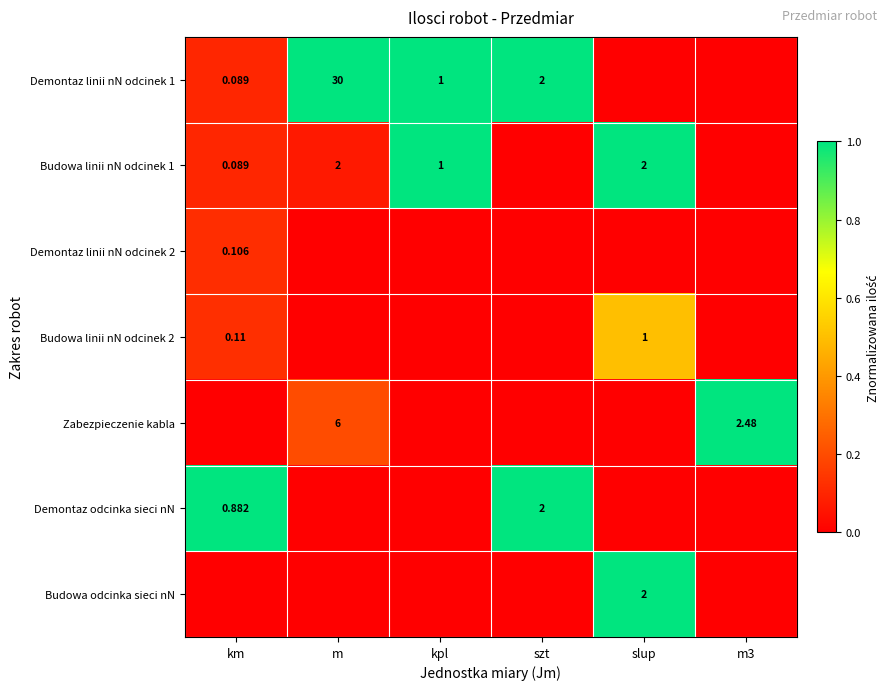

Where is Budowa odcinka sieci nN nearest to the value 0?

km